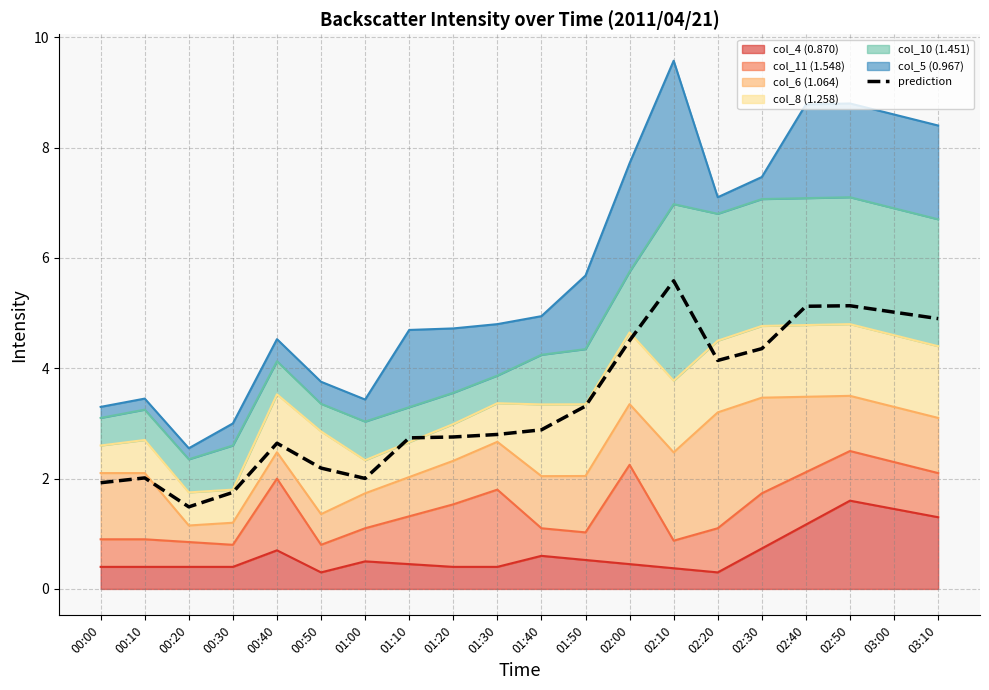

Reading left to right, extract all data points from this chart.

00:00=1.9	00:10=2.0	00:20=1.5	00:30=1.8	00:40=2.6	00:50=2.2	01:00=2.0	01:10=2.7	01:20=2.8	01:30=2.8	01:40=2.9	01:50=3.3	02:00=4.5	02:10=5.6	02:20=4.1	02:30=4.4	02:40=5.1	02:50=5.1	03:00=5.0	03:10=4.9